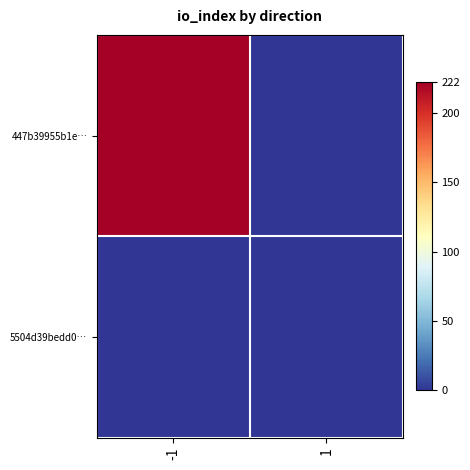

How many series are shown in this chart?

2